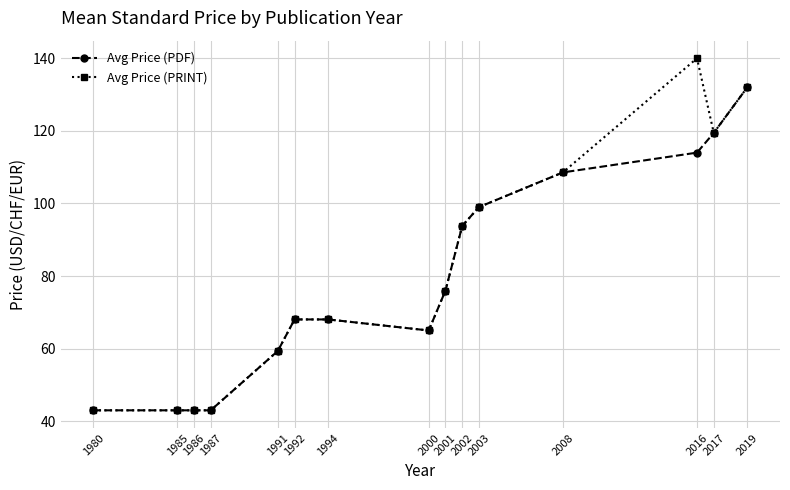

What is the smallest value displayed?

43.0